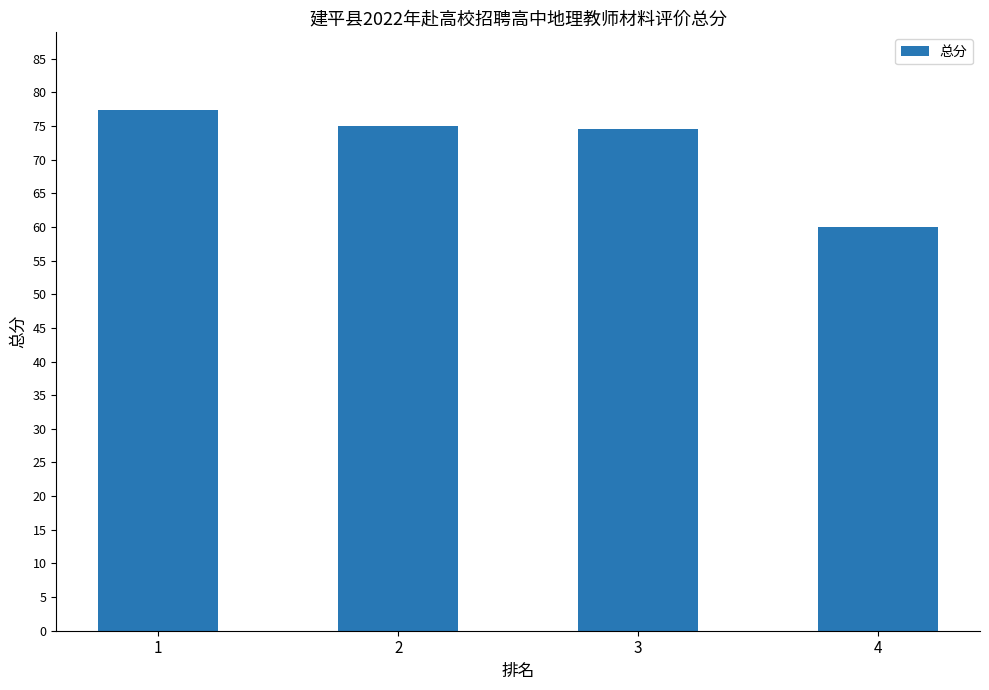

Reading left to right, transcribe all the data shown in this chart.

77.3	75.0	74.6	60.0